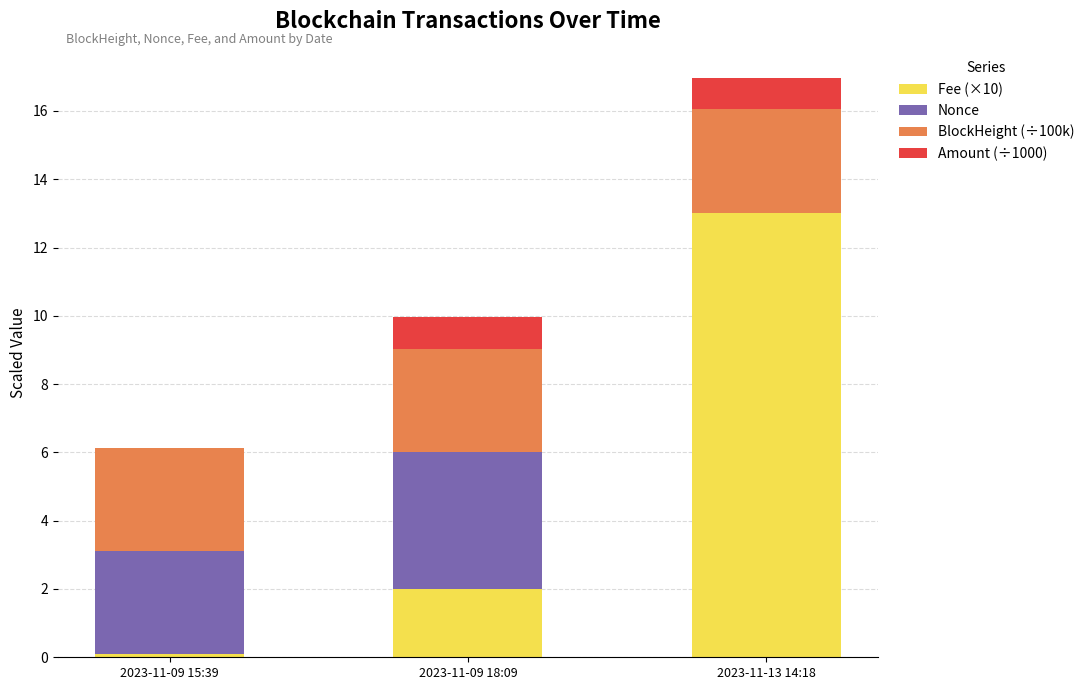

Reading left to right, what are the values for Fee (×10)?

2023-11-09 15:39=0.1	2023-11-09 18:09=2.0	2023-11-13 14:18=13.0